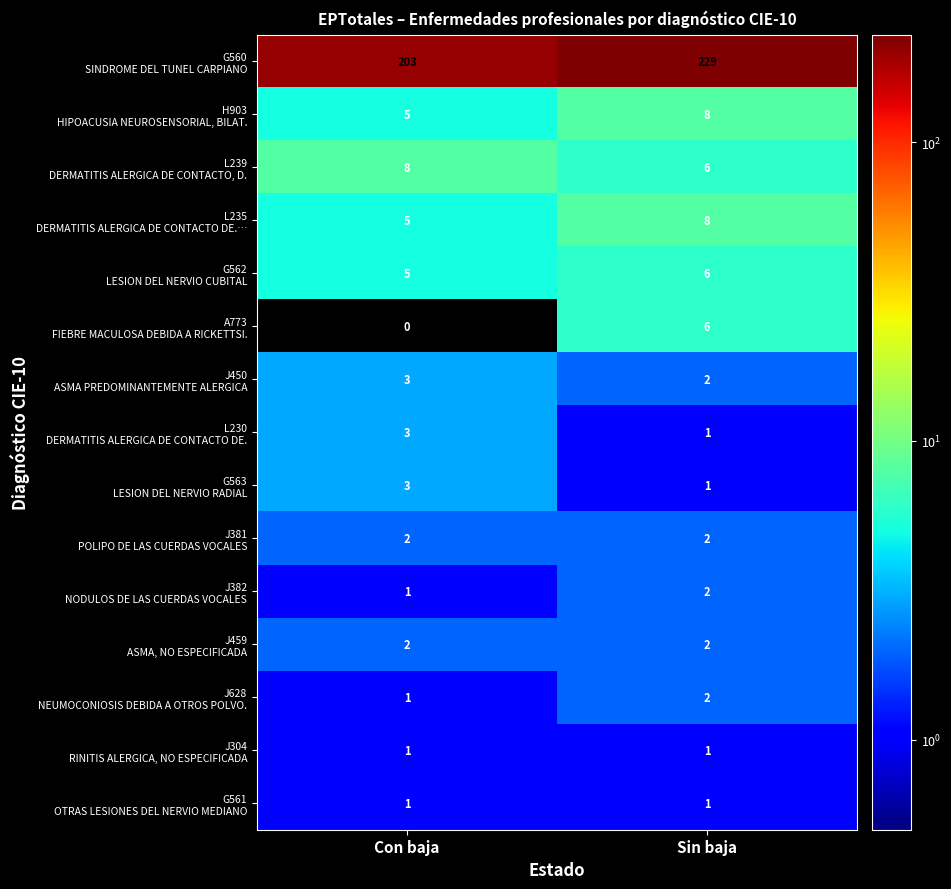

At which category is the sum across all series the highest?

Sin baja